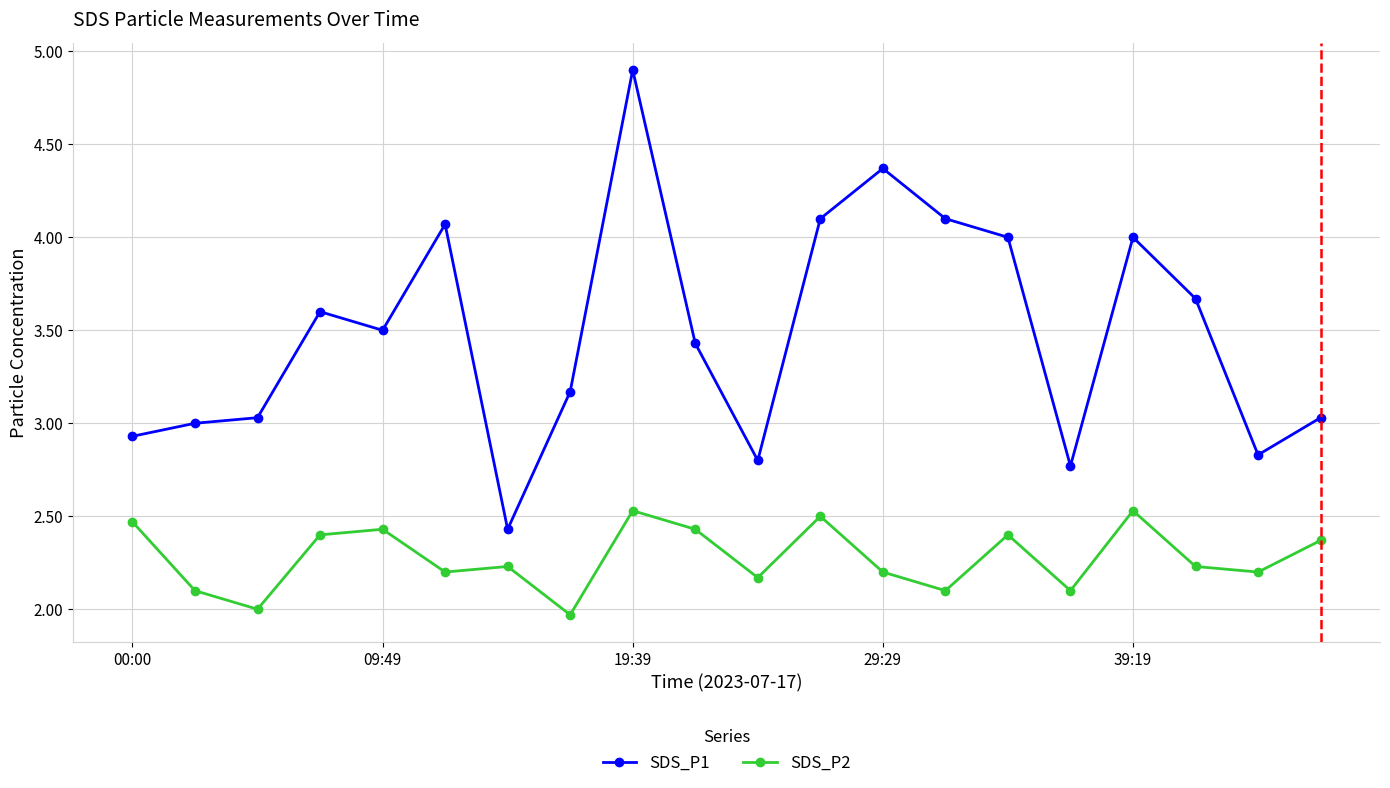

Which series has the widest spread of values?

SDS_P1